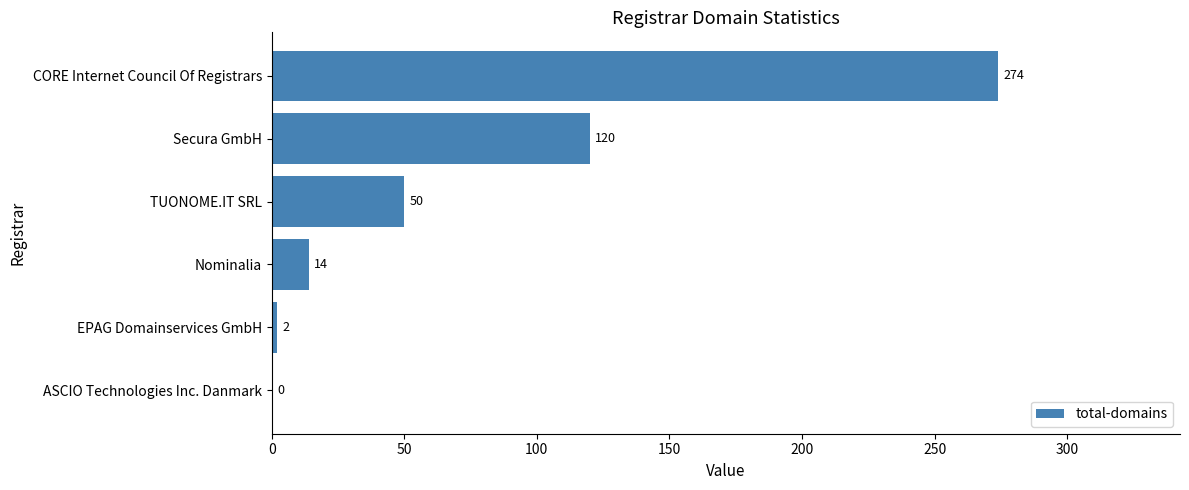

What is the sum of the values at ASCIO Technologies Inc. Danmark and Nominalia?

14